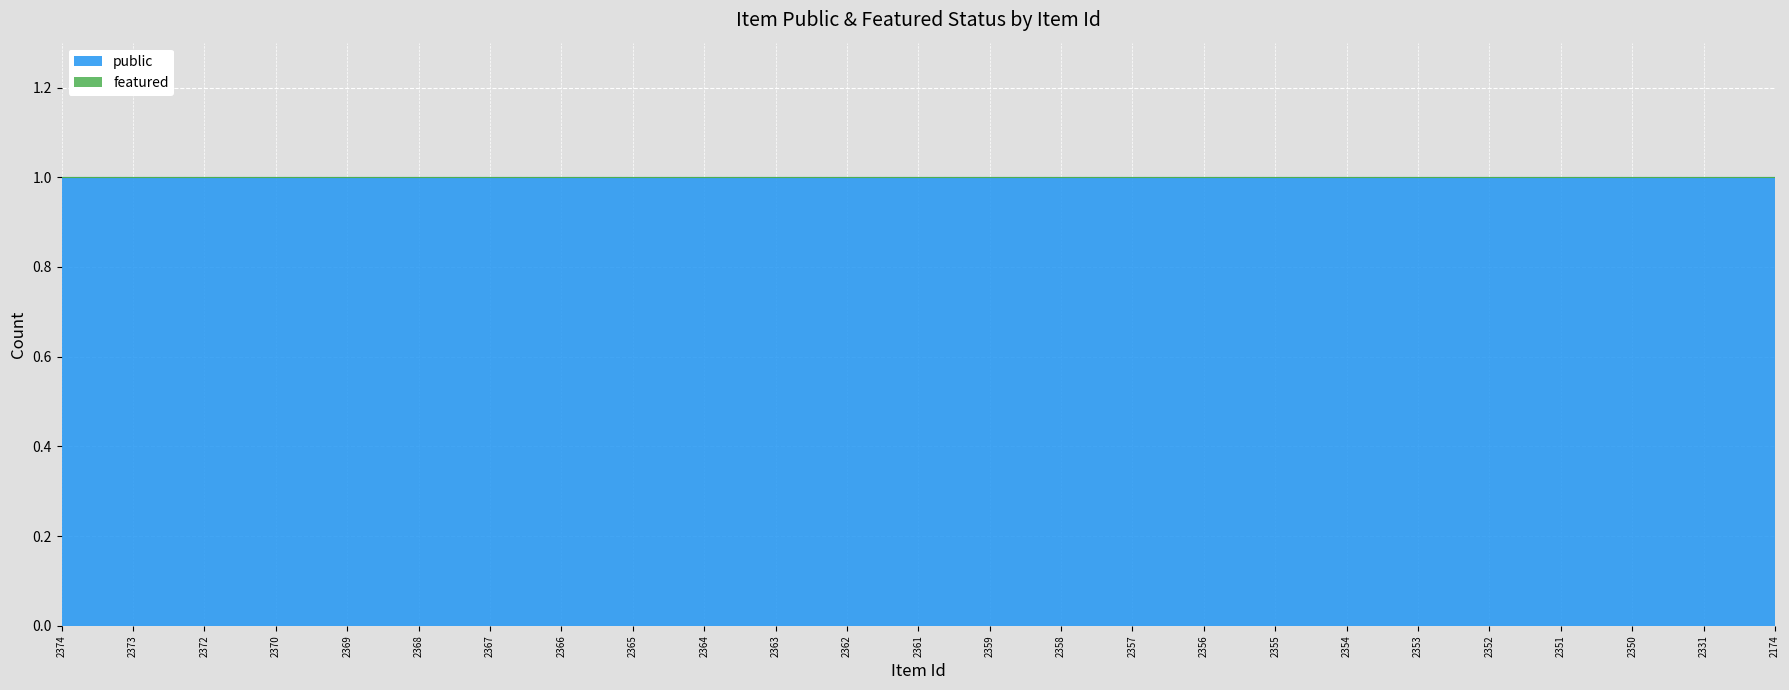

Between 2374 and 2352, which is larger?

2374